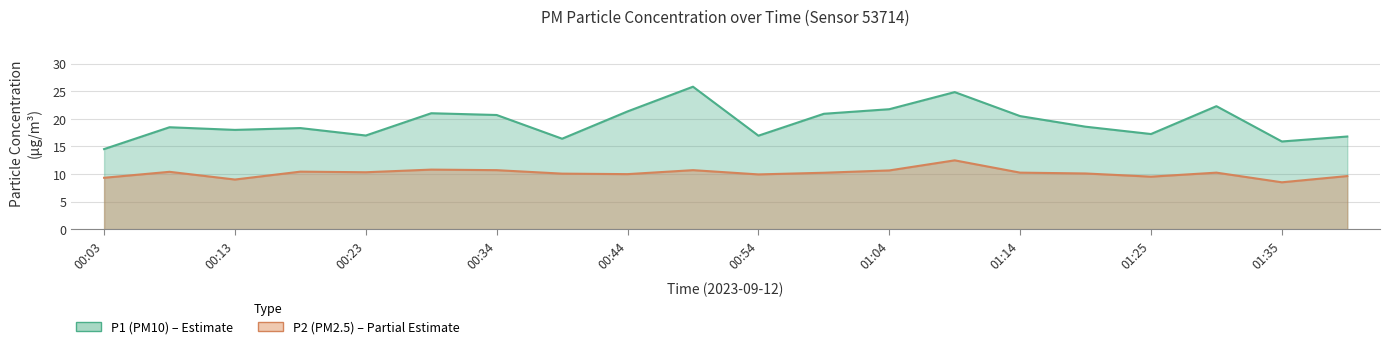

What is the spread (max minus min) of values at 01:35?

7.4